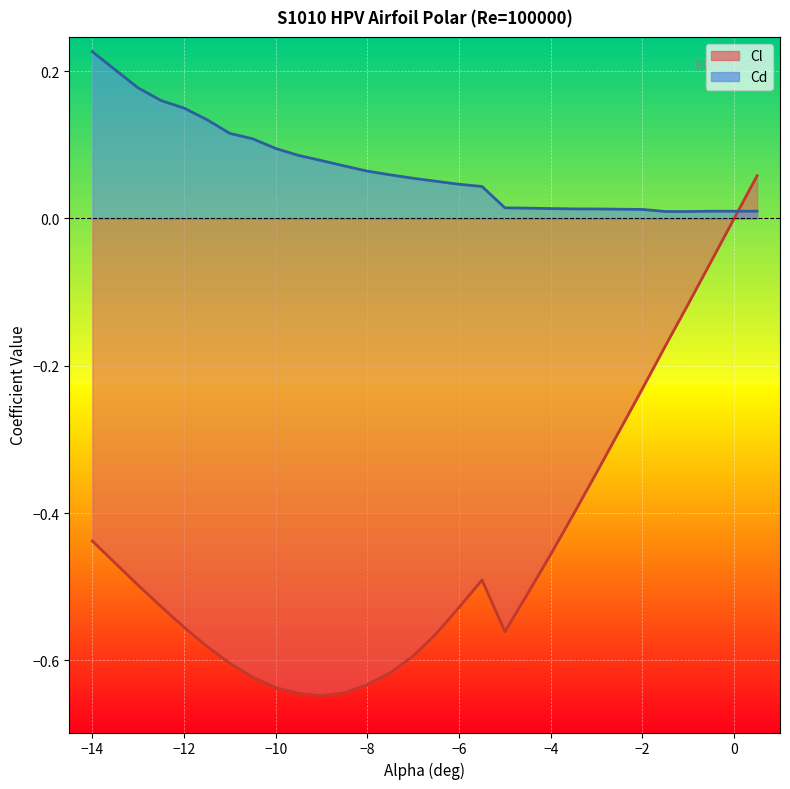

Where is the first local maximum for Cl?

-5.5